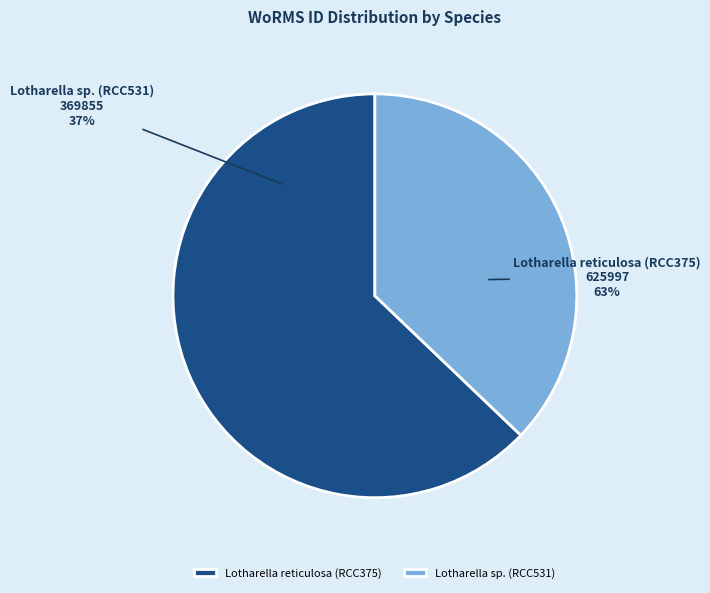

Do Lotharella reticulosa (RCC375) and Lotharella sp. (RCC531) together represent more than half of the pie?

Yes